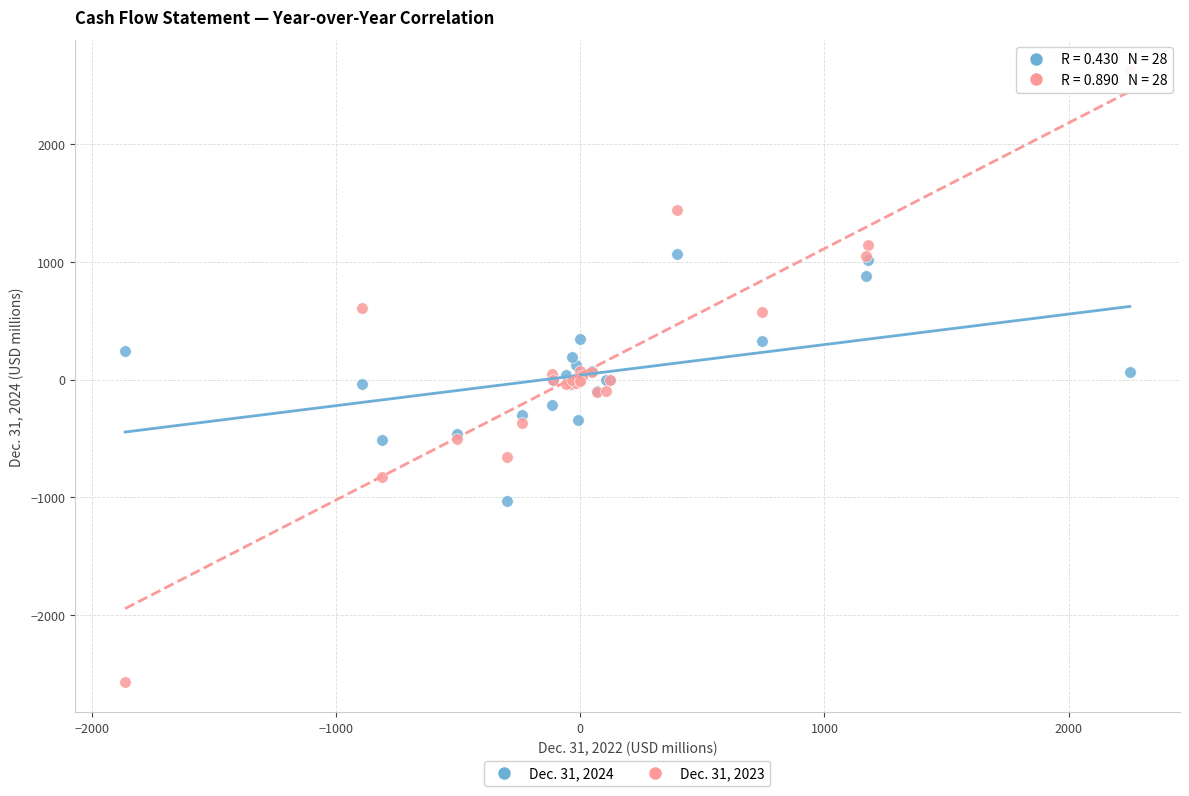

Which series has the largest Y range (max minus min)?

Dec. 31, 2023